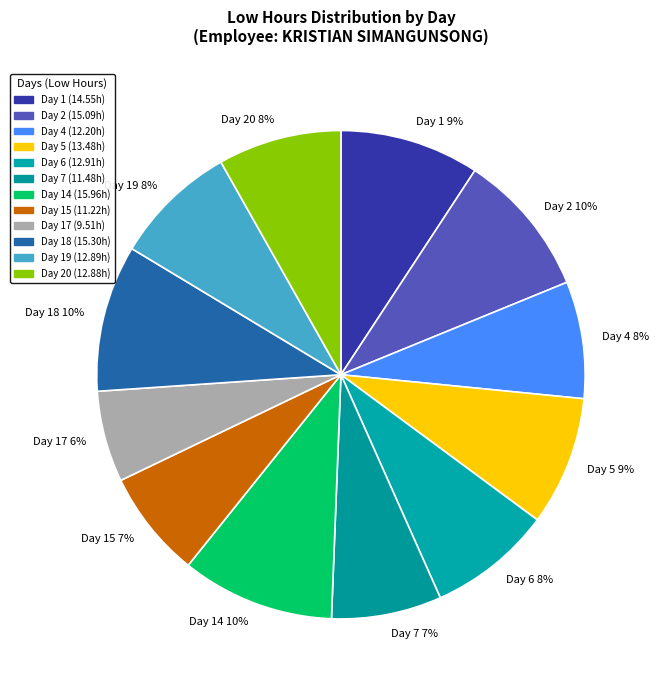

Which category has the smallest portion of the pie?

Day 17